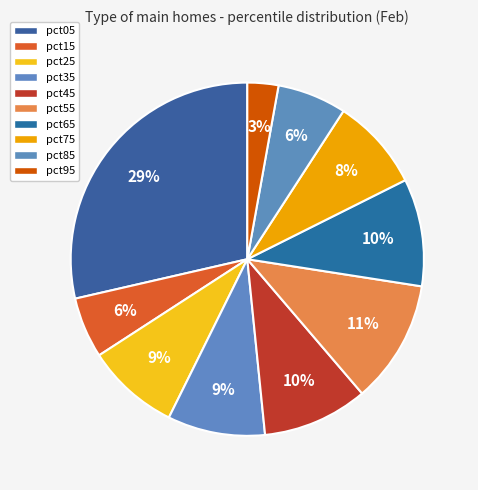

Which category has the biggest portion of the pie?

pct05